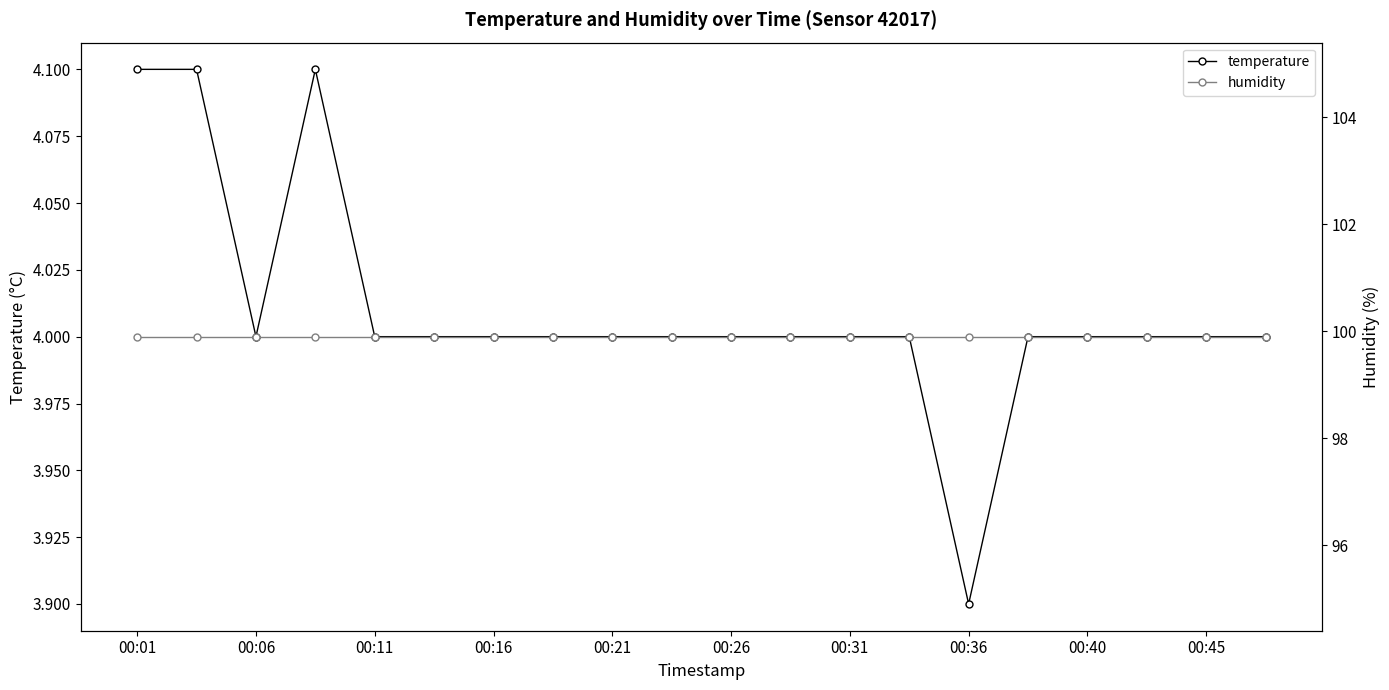

True or false: humidity and temperature cross at least once.

False